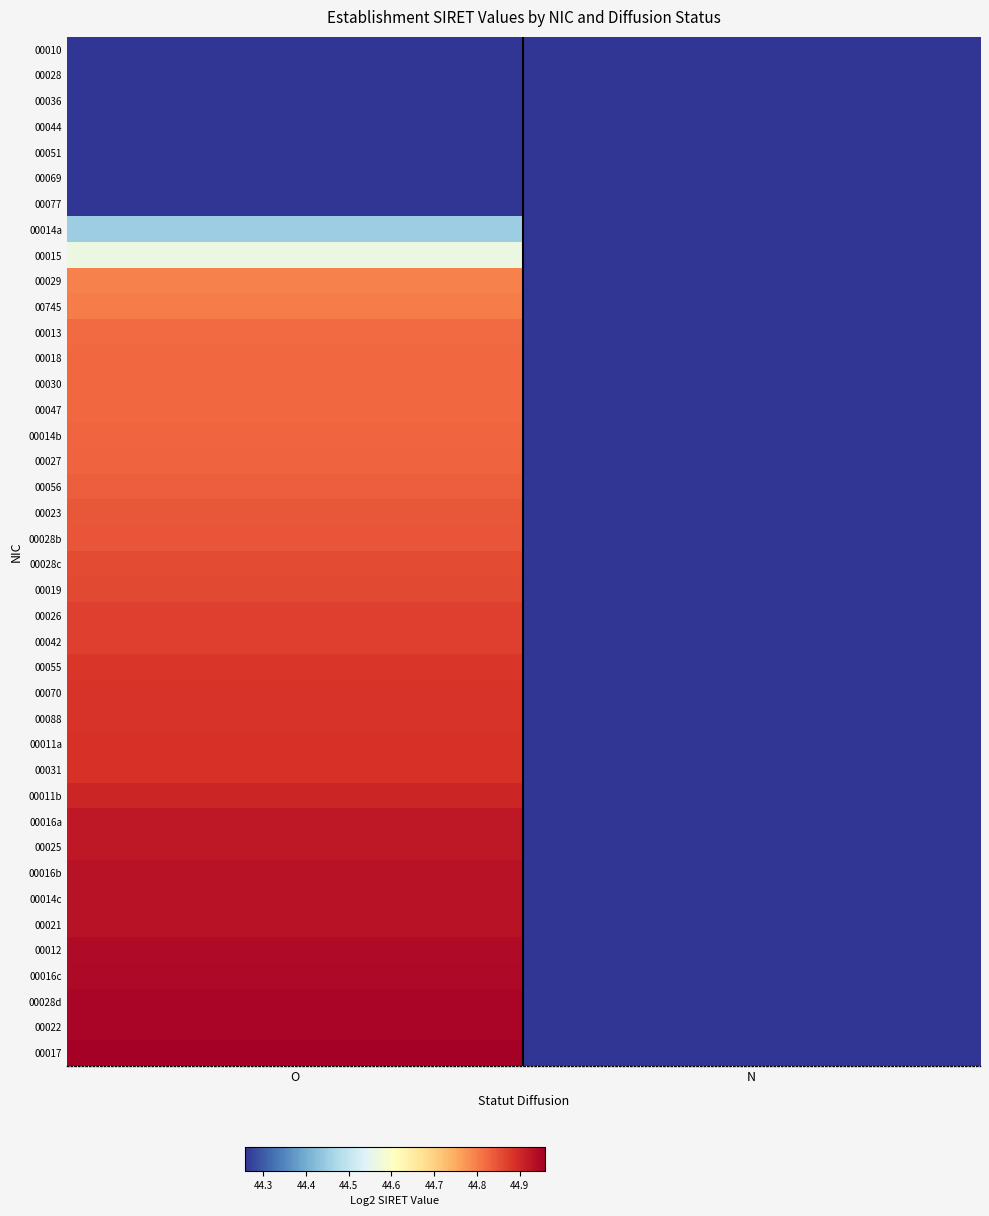

At which category does the chart reach its peak across all series?

O